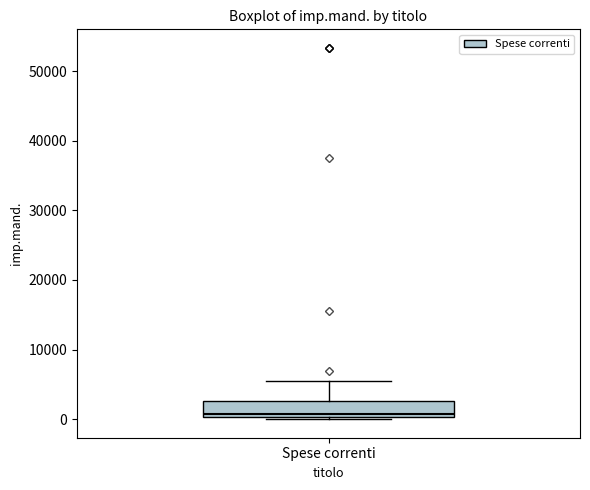

Where does the upper whisker of the box for Spese correnti end on the y-axis? The values are not printed on the chart, so give them approximately, as read against the axis.

6000